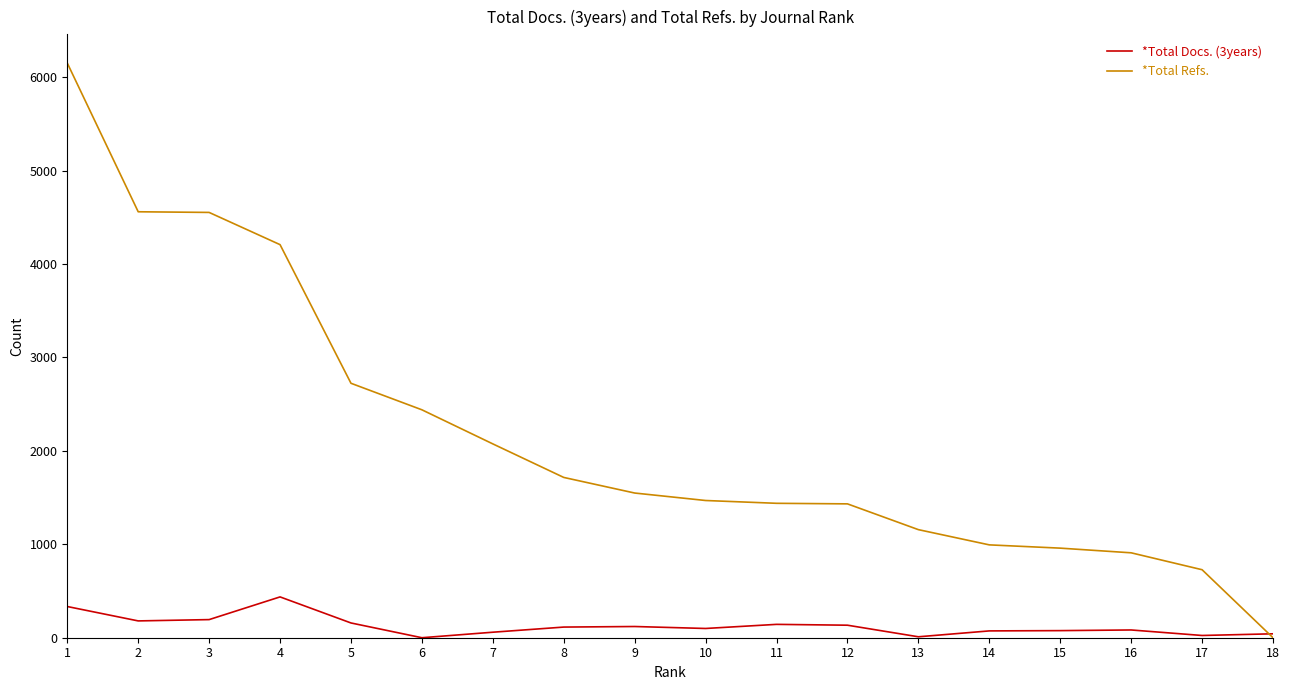

Which series ends up on top after the final intersection of *Total Refs. and *Total Docs. (3years)?

*Total Docs. (3years)